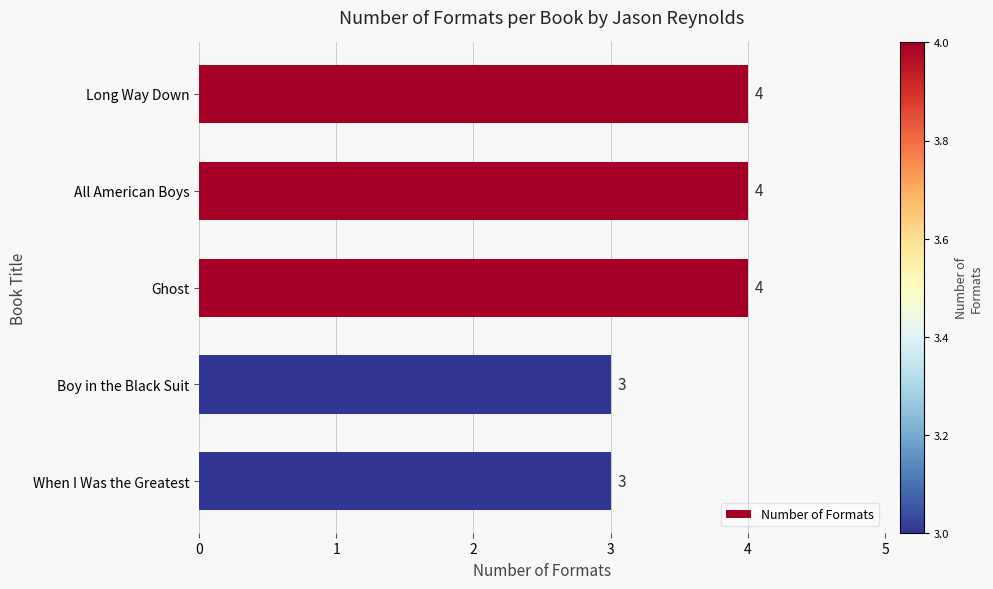

The value at Ghost is 6. True or false?

False